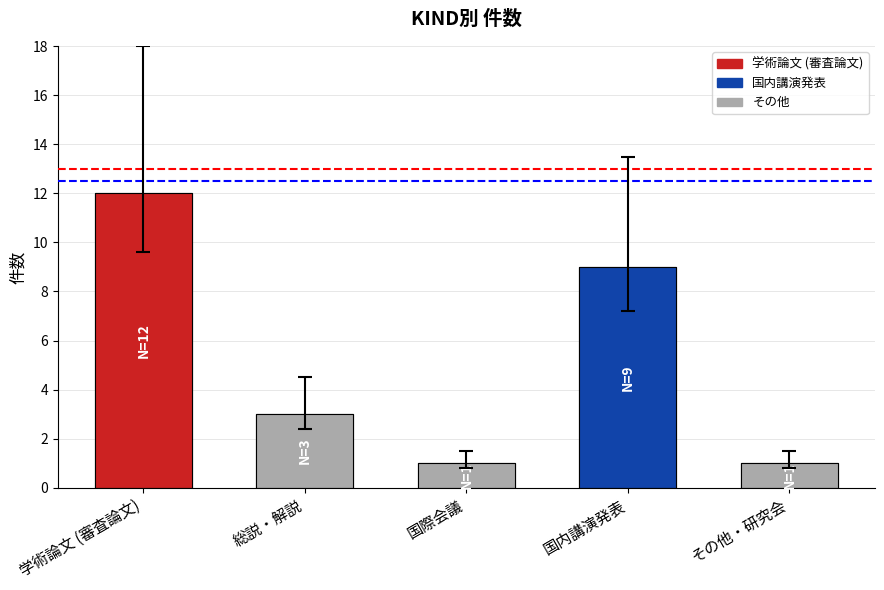

Reading left to right, extract all data points from this chart.

学術論文 (審査論文)=12	総説・解説=3	国際会議=1	国内講演発表=9	その他・研究会=1